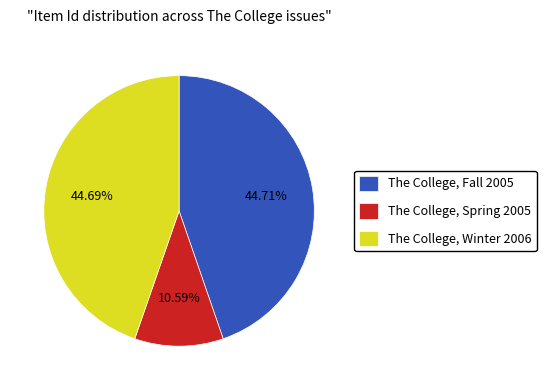

How many segments does this pie chart have?

3